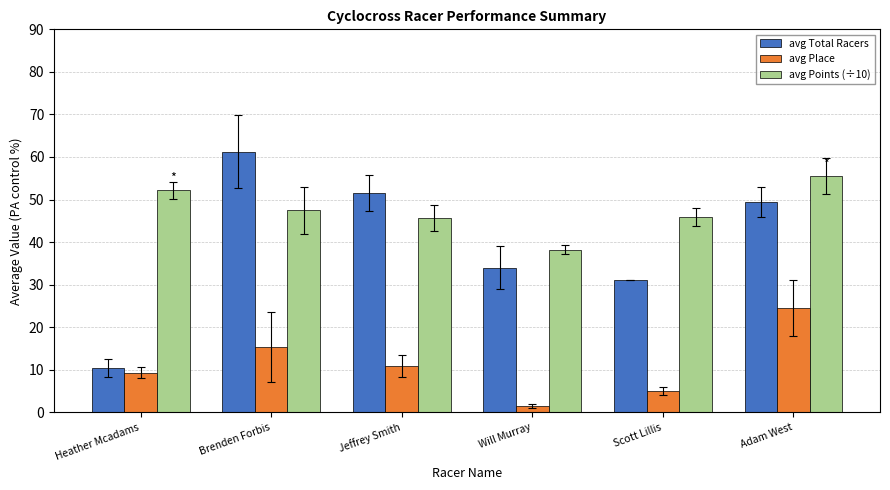

What is the average value of the avg Total Racers series?

39.6